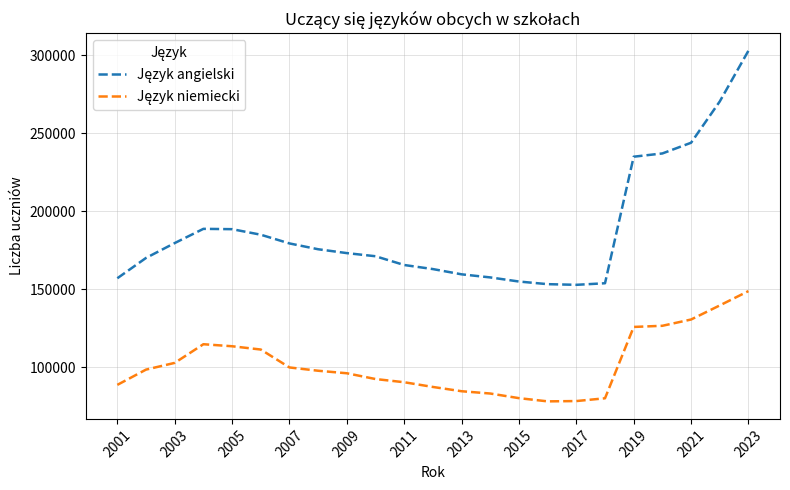

What is the greatest value displayed?

302960